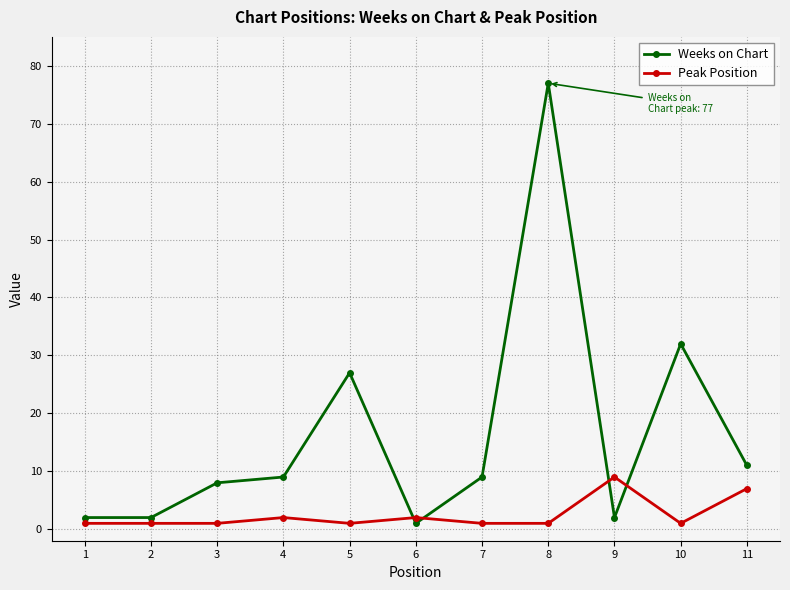

Rank the series by their maximum value, from lowest to highest.

Peak Position, Weeks on Chart